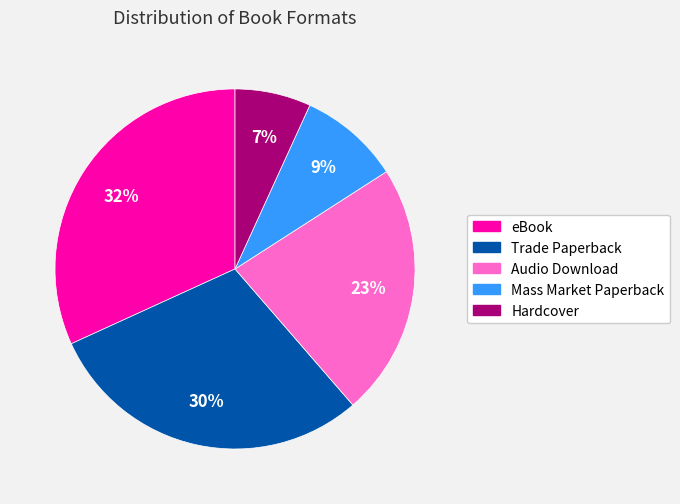

How many segments does this pie chart have?

5